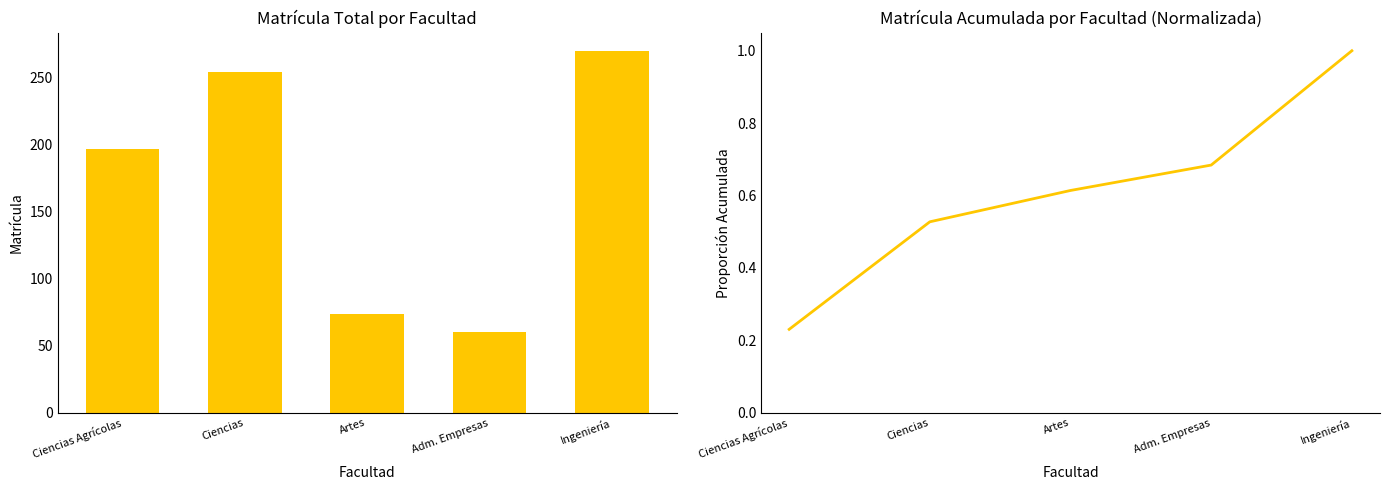

Reading right to left, list all the values displayed in this chart.

Total: Ingeniería=270.0	Adm. Empresas=60.0	Artes=74.0	Ciencias=254.0	Ciencias Agrícolas=197.0
Cumulative Total: Ingeniería=1.0	Adm. Empresas=0.7	Artes=0.6	Ciencias=0.5	Ciencias Agrícolas=0.2